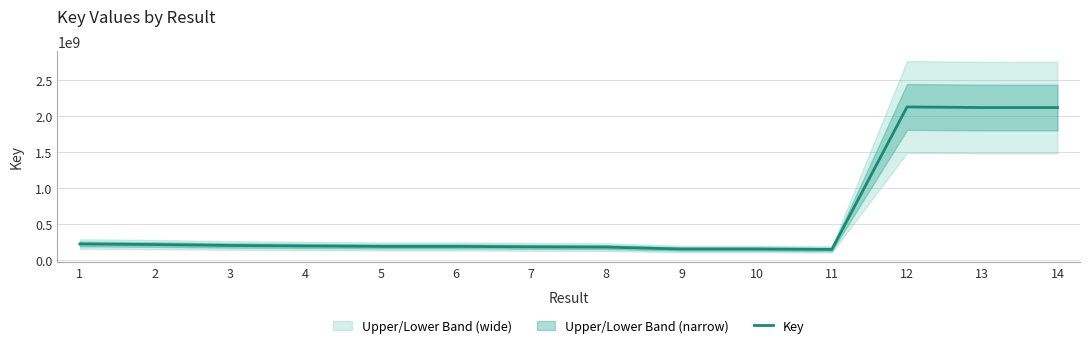

What value does the data have at 14, to the nearest 10?

2119522060